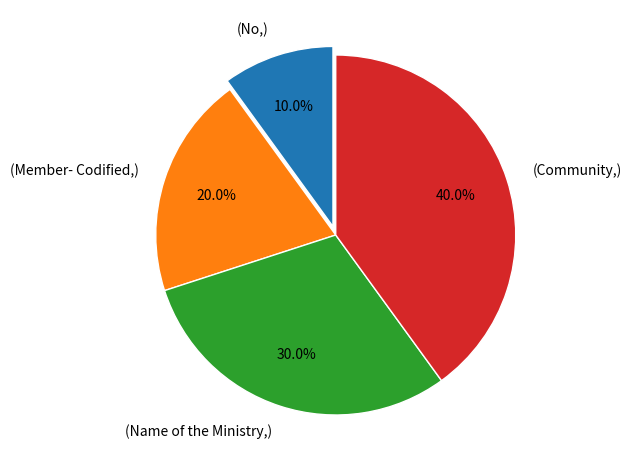

What percentage do (Member- Codified,) and (No,) together represent?

30.0%